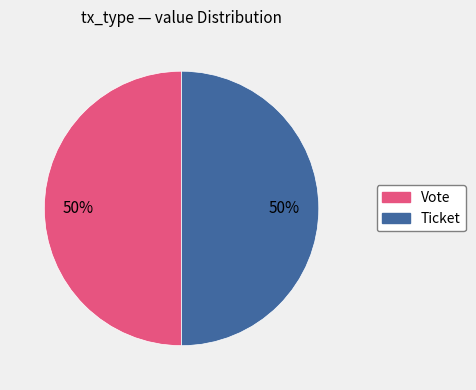

What percentage is the Vote slice, to the nearest percent?

50%